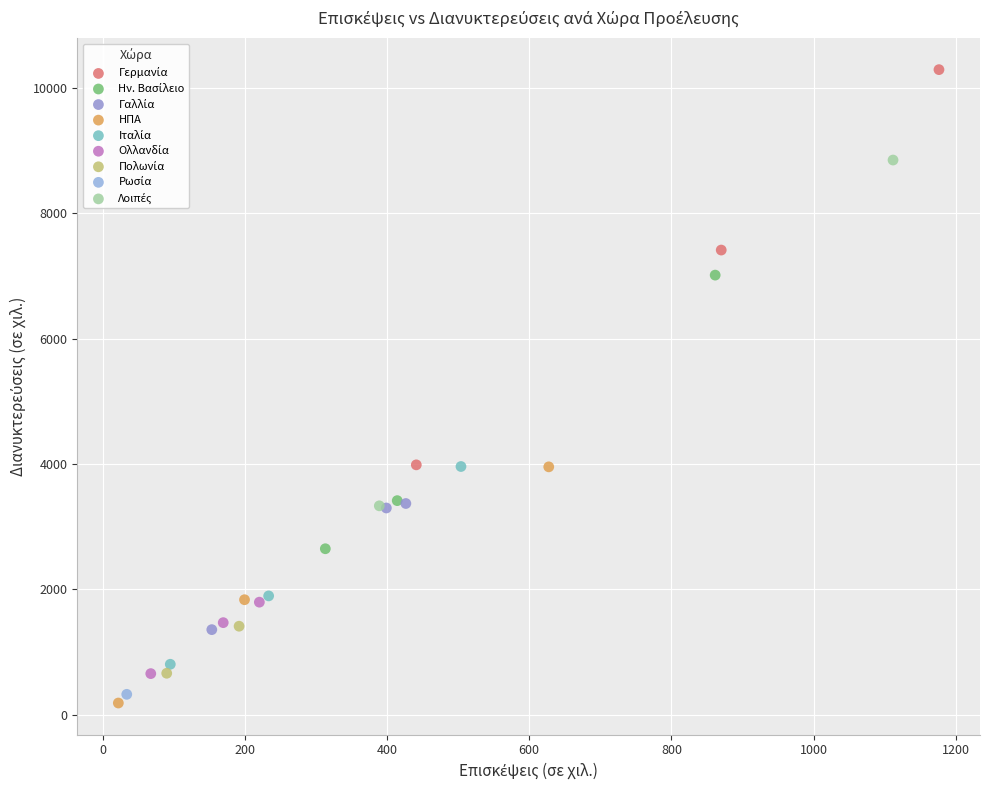

Which series reaches the minimum Y coordinate?

ΗΠΑ